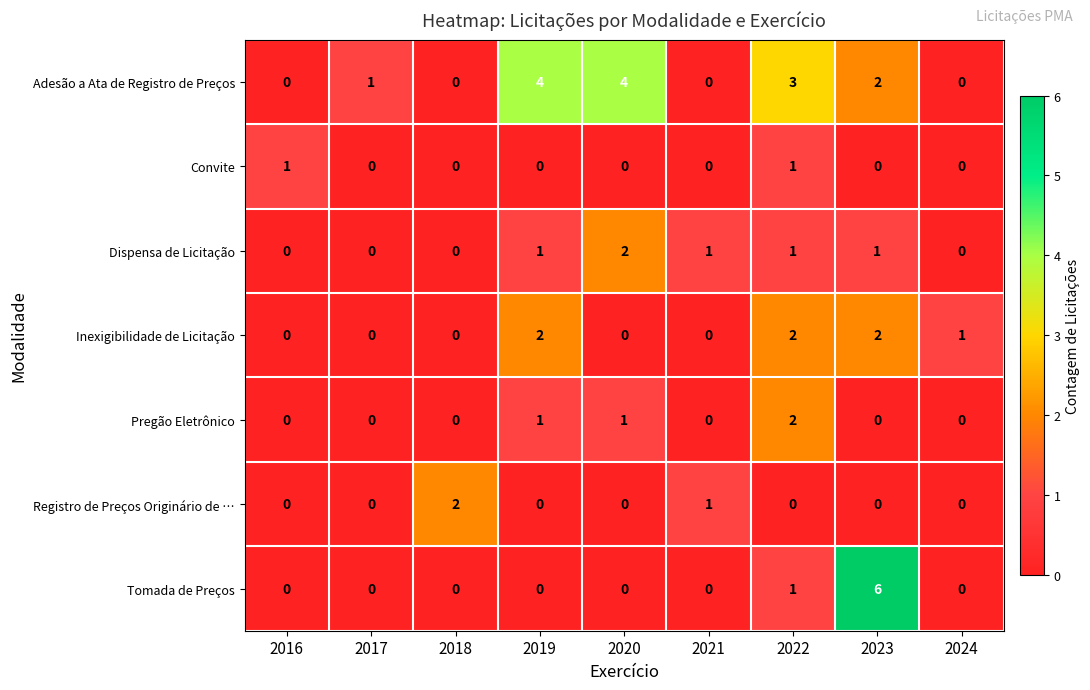

At how many categories does at least one series exceed 0?

9